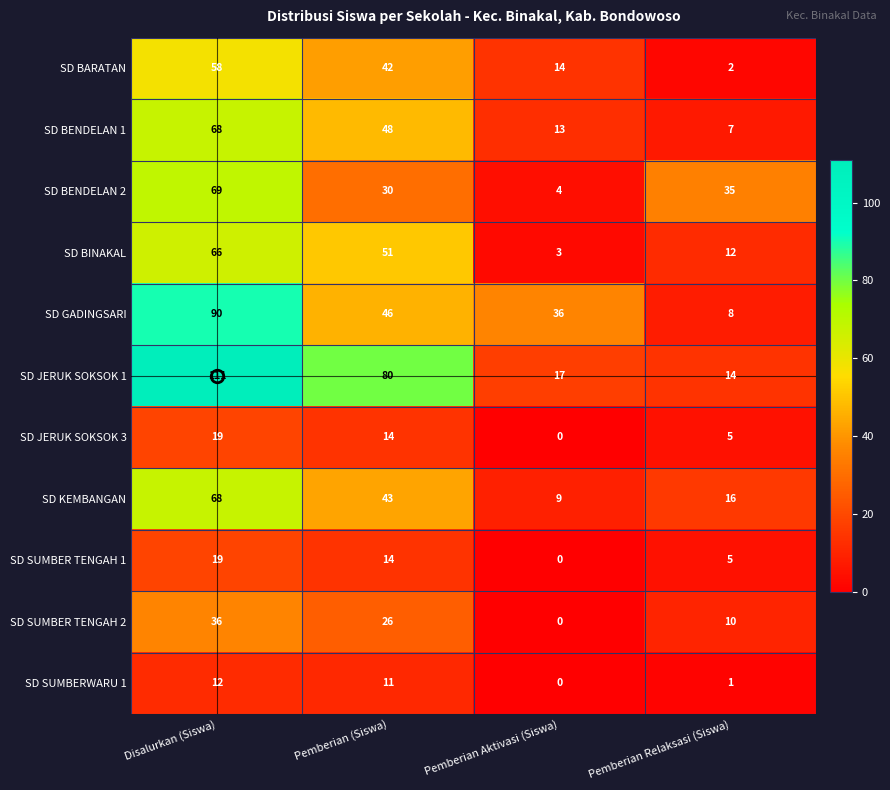

What value does the SD GADINGSARI series have at Disalurkan (Siswa)?

90